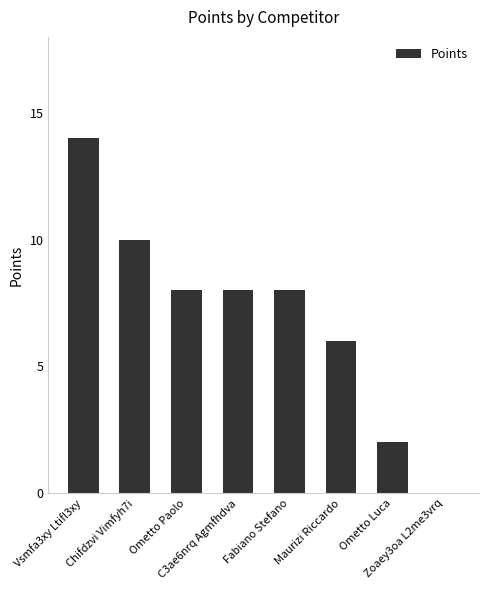

What is the change in value from Ometto Paolo to Ometto Luca?

-6